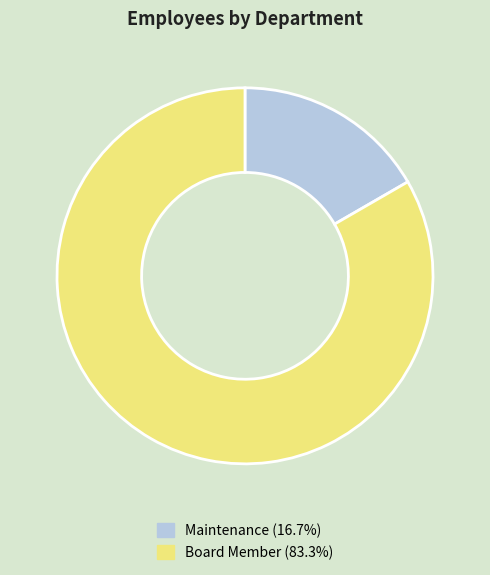

Does Board Member account for over 50% of the chart?

Yes